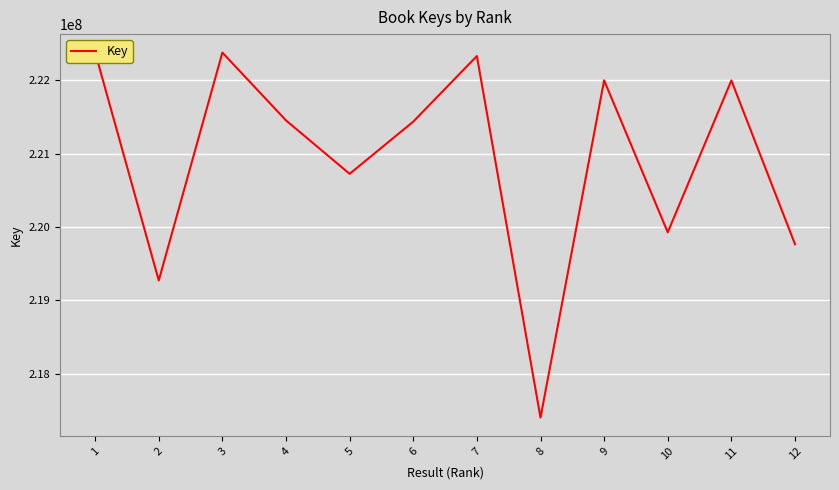

At which category does the data reach its first local peak?

3